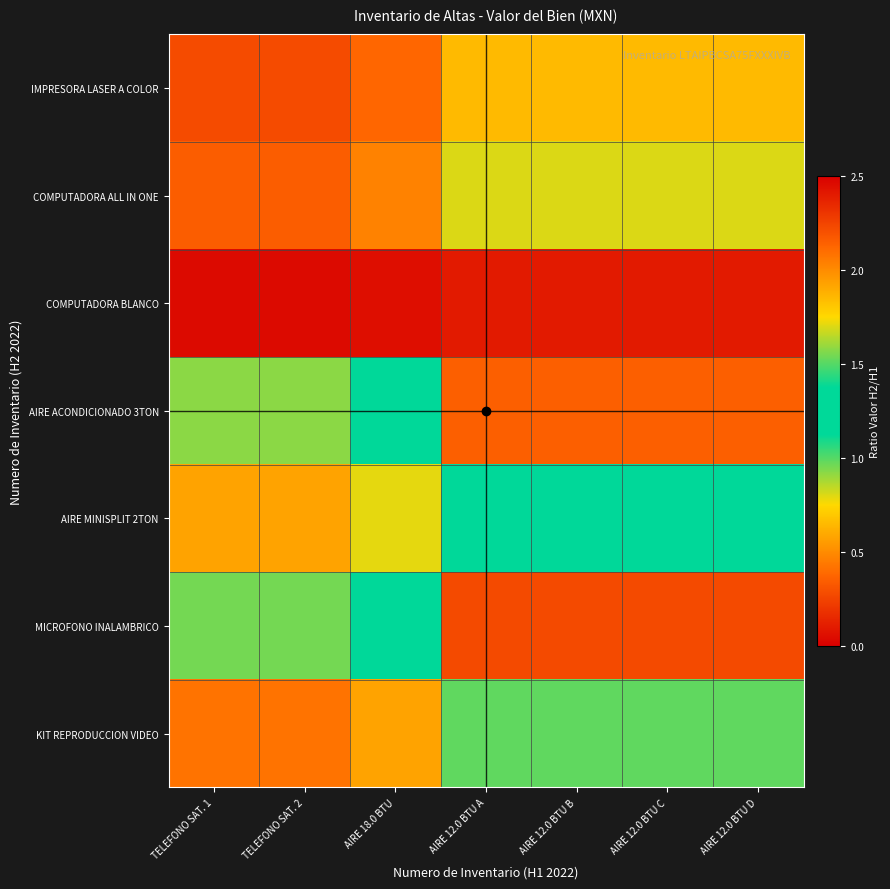

Which category has the lowest value across all series?

TELEFONO SAT. 1